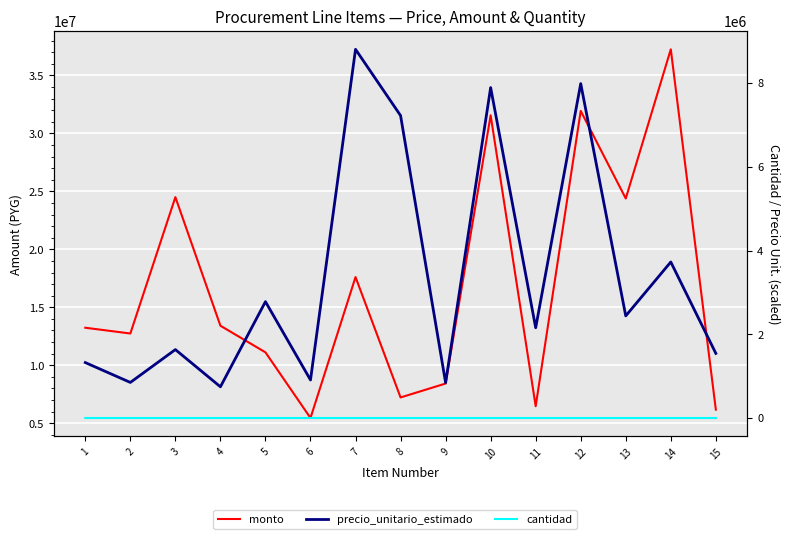

Which has a higher value, 7 or 3?

3